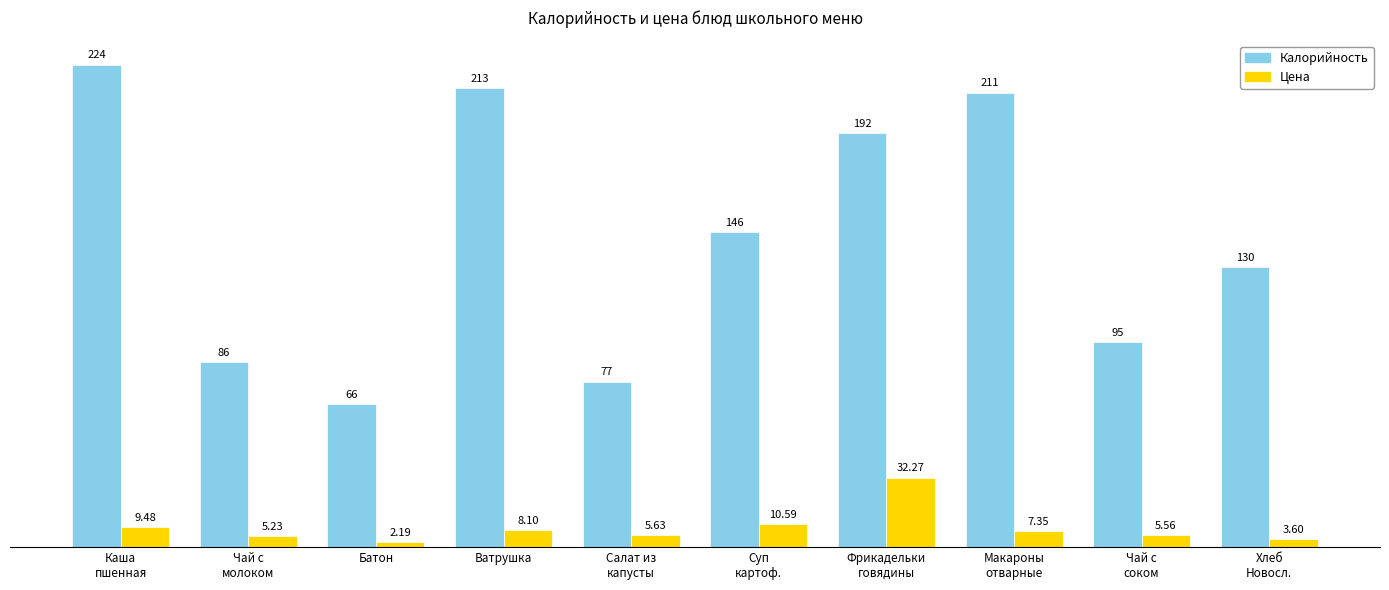

Which category has the lowest value across all series?

Батон